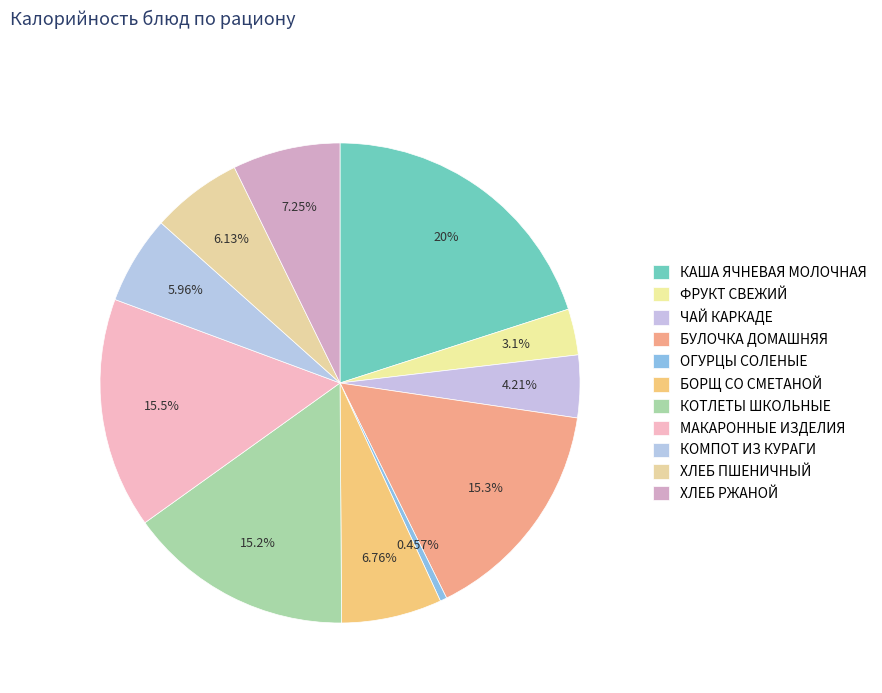

Count the number of slices in the pie.

11